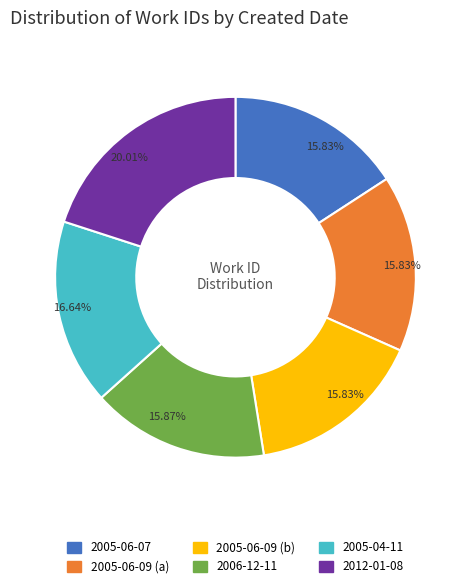

How much of the chart is everything except 2006-12-11?

84.1%